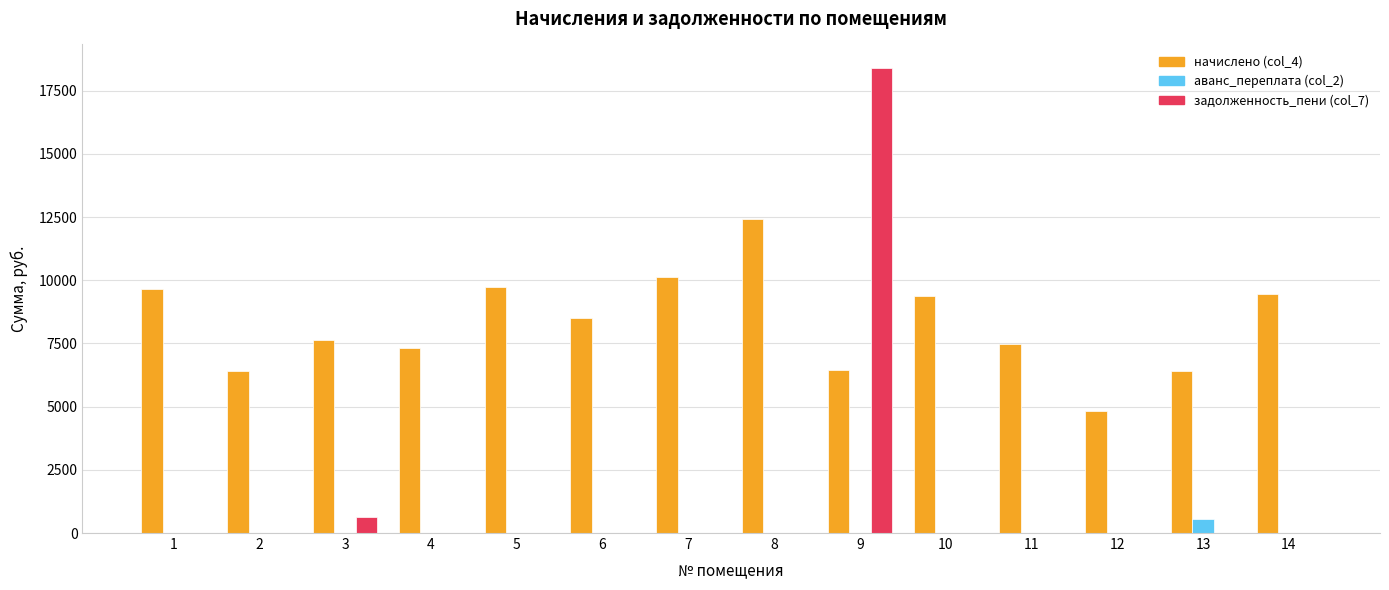

What is the maximum value for задолженность_пени (col_7)?

18411.4